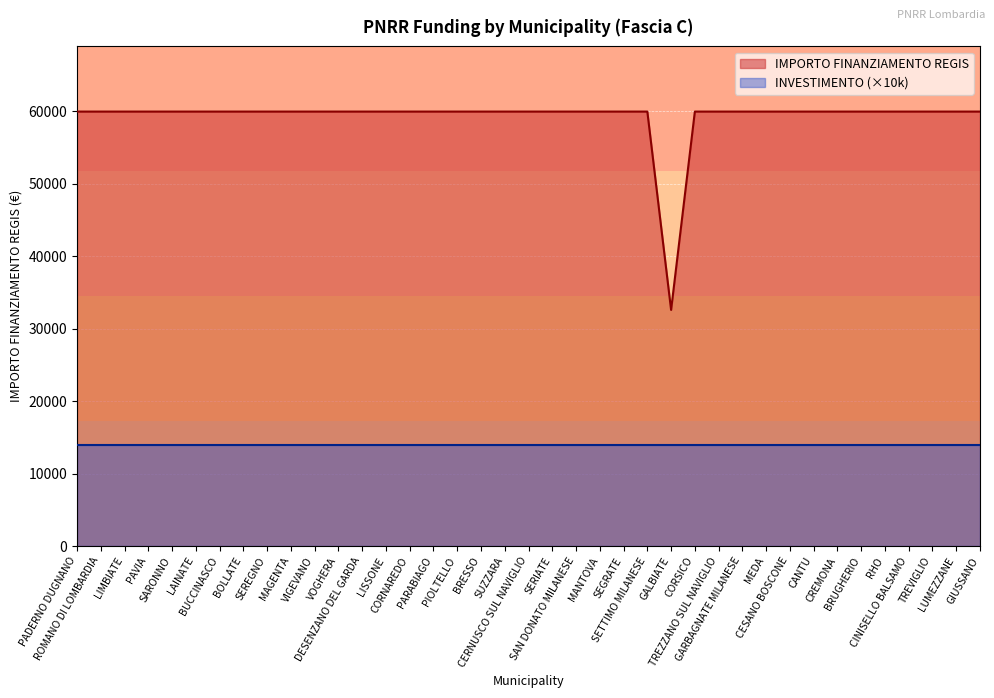

At which label is the value closest to 46277?

GALBIATE